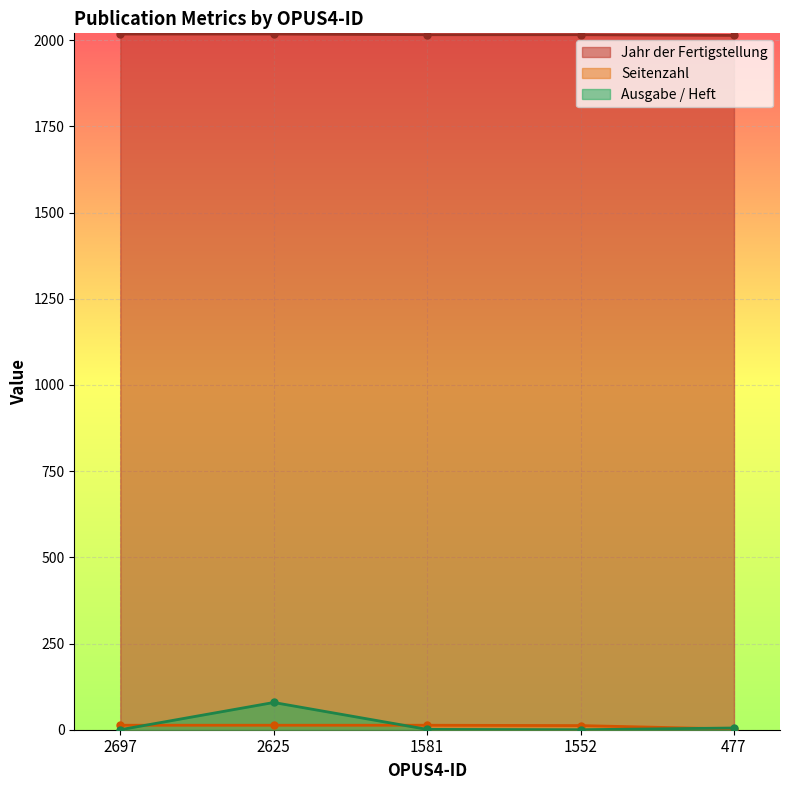

What is the total value across all series at 2625?

2110